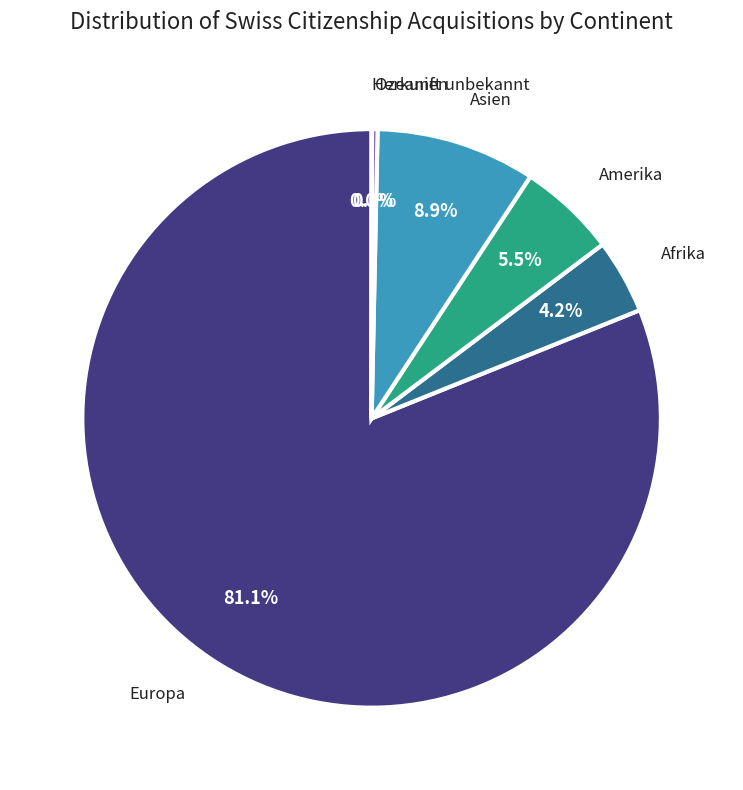

Does any single category account for the majority?

Yes